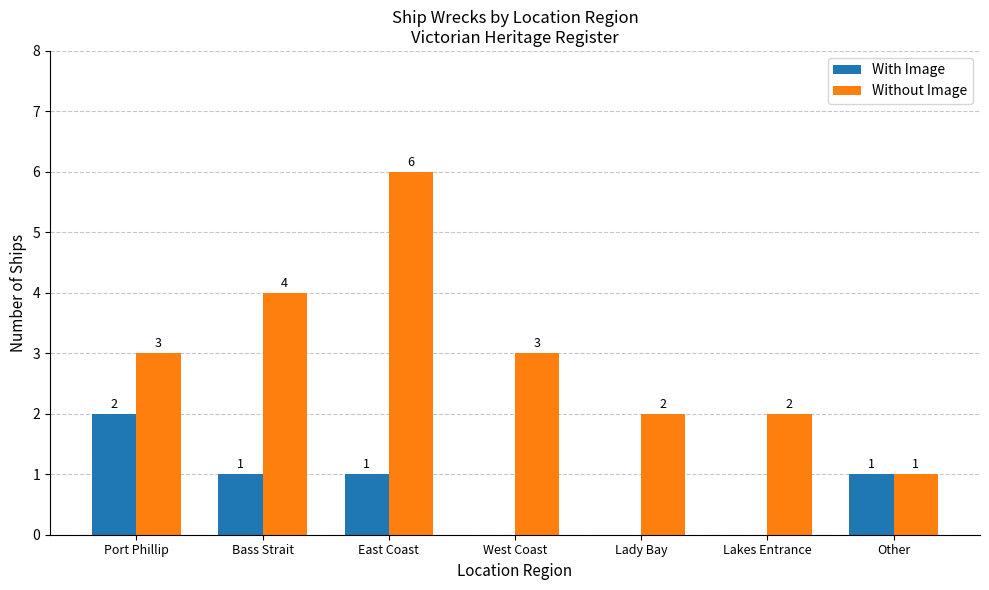

Is the value of With Image at Bass Strait greater than the value of Without Image at East Coast?

No